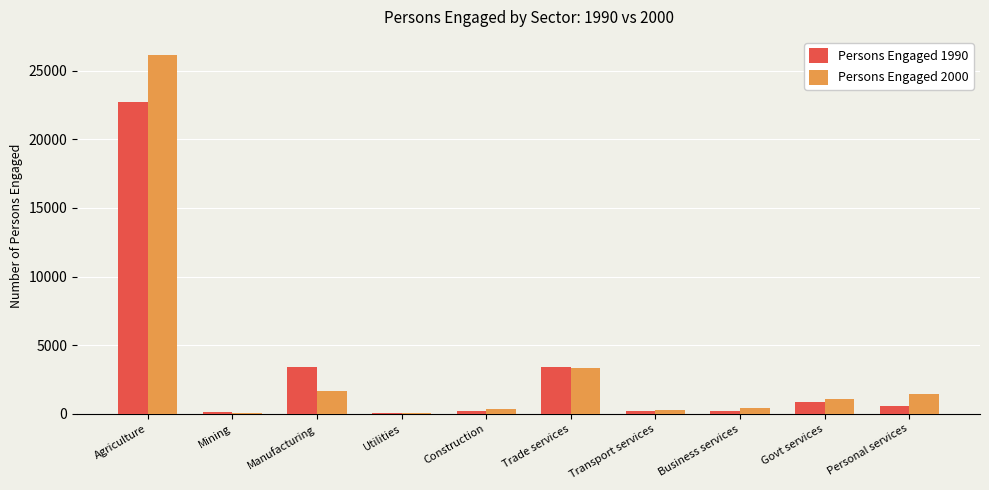

Are the bars horizontal?

No